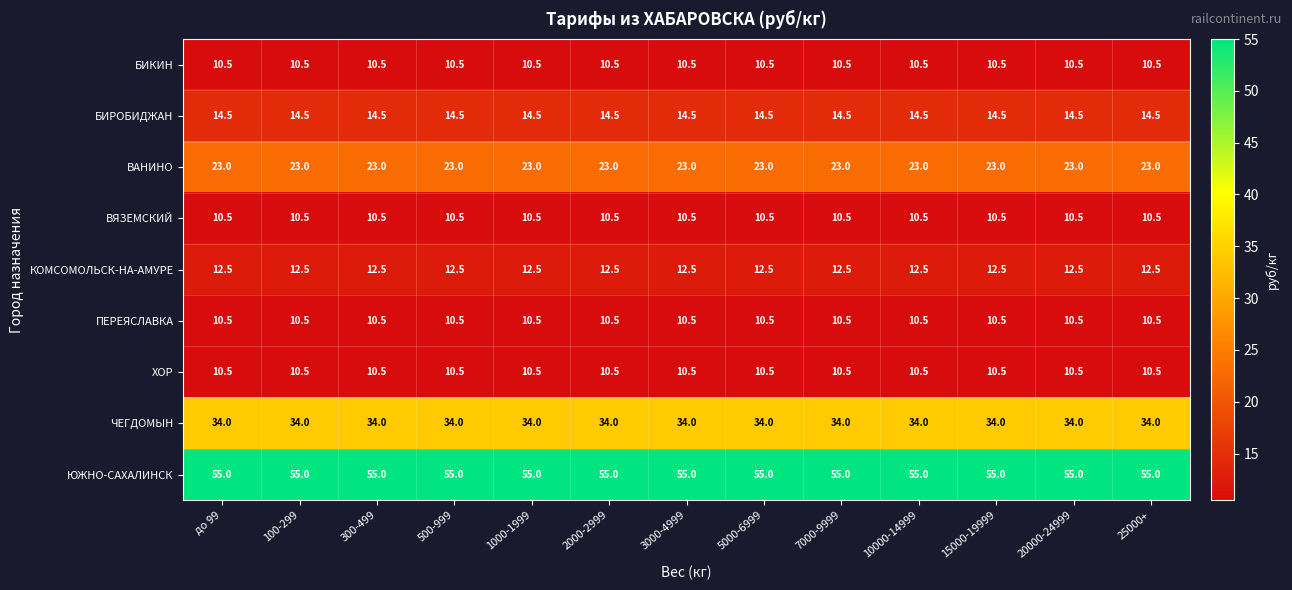

Read the ХОР value at 3000-4999.

10.5